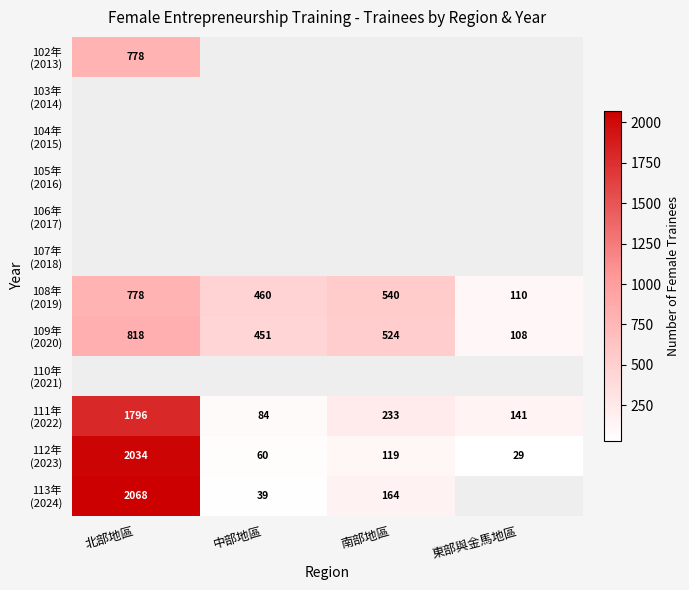

What is the maximum value for 112年 (2023)?

2034